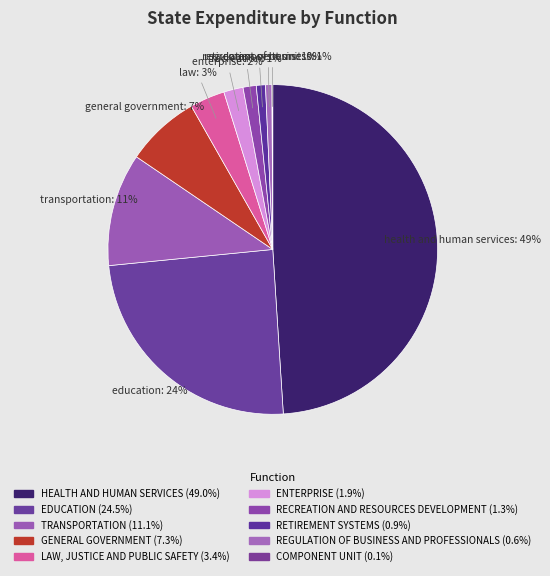

Combined, what portion of the pie is TRANSPORTATION and GENERAL GOVERNMENT?

18.3%